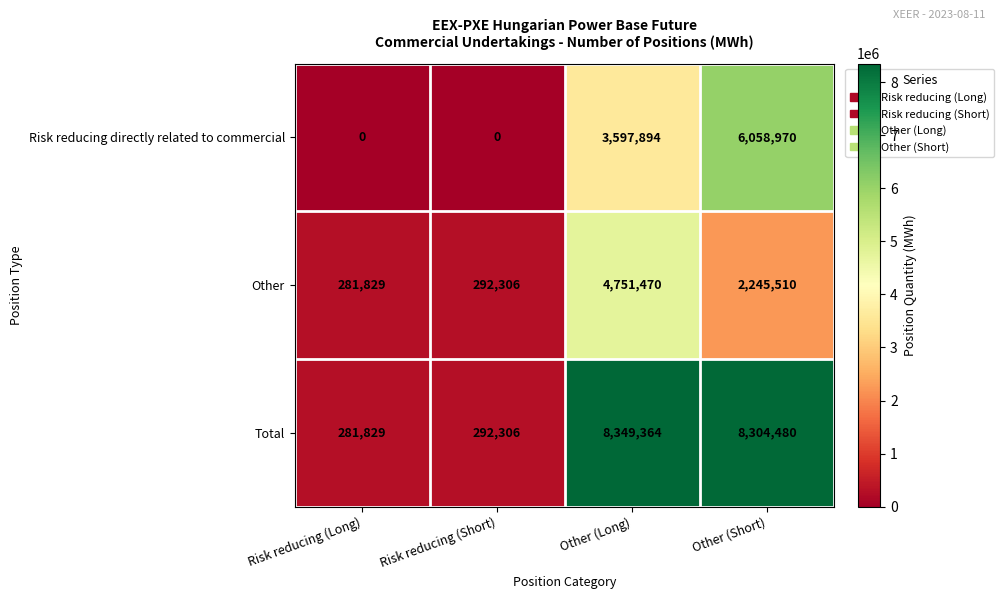

Is it true that Other equals 84836 at Risk reducing (Long)?

False